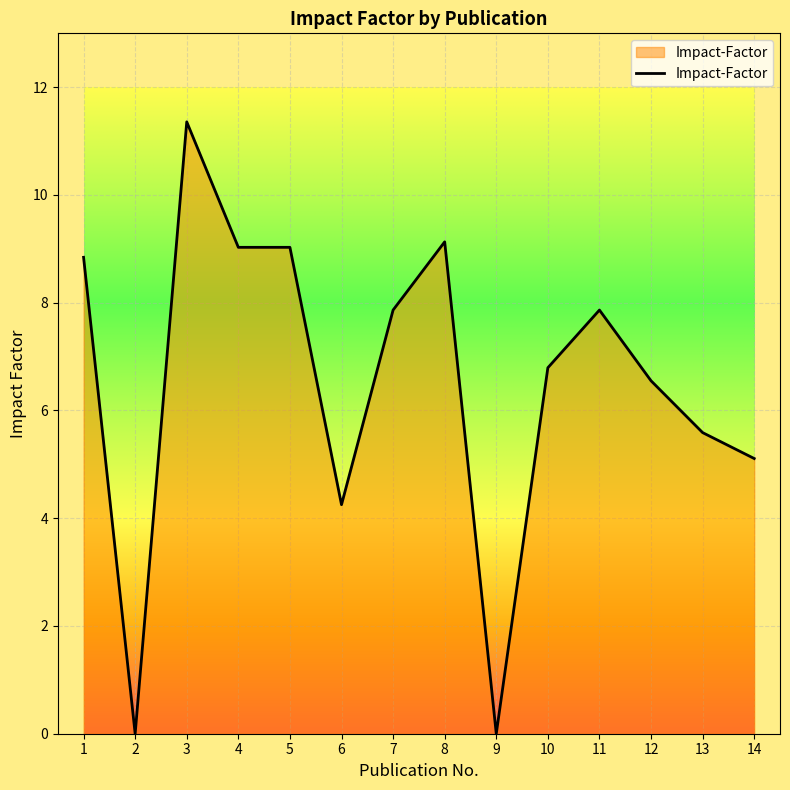

What is the approximate value at 13?

5.6